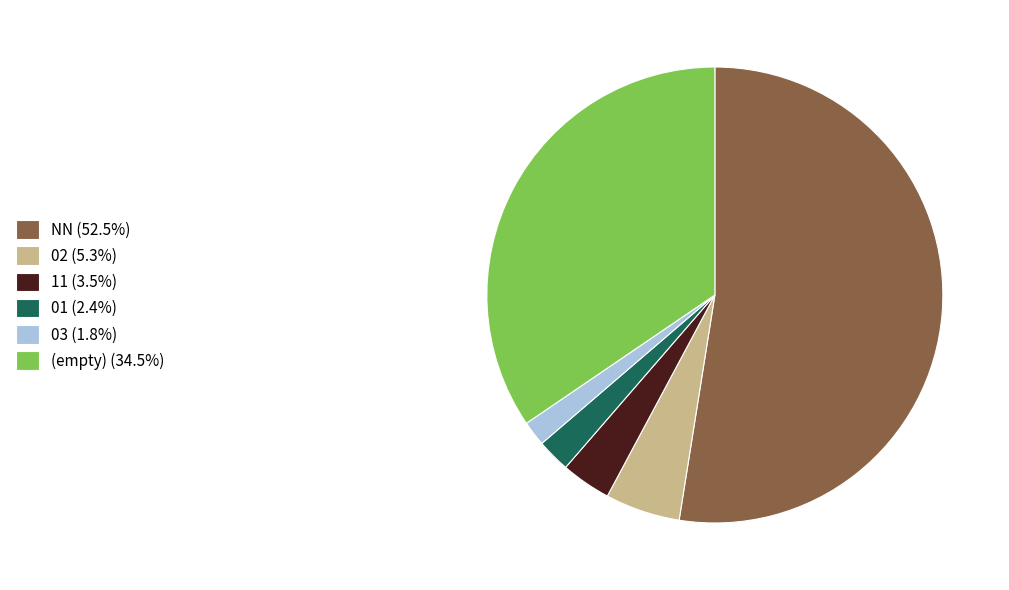

Approximately how many times larger is the value at (empty) (34.5%) compared to 03 (1.8%)?

19.5